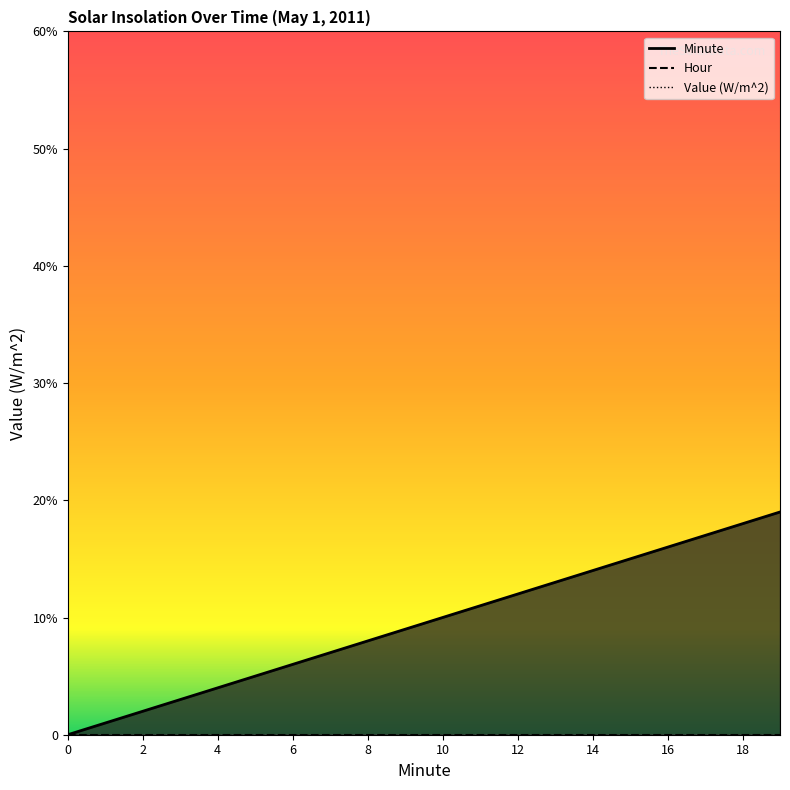

Reading left to right, what are all the values shown in this chart?

Value (W/m^2): 0	0	0	0	0	0	0	0	0	0	0	0	0	0	0	0	0	0	0	0
Hour: 0	0	0	0	0	0	0	0	0	0	0	0	0	0	0	0	0	0	0	0
Minute: 0	1	2	3	4	5	6	7	8	9	10	11	12	13	14	15	16	17	18	19